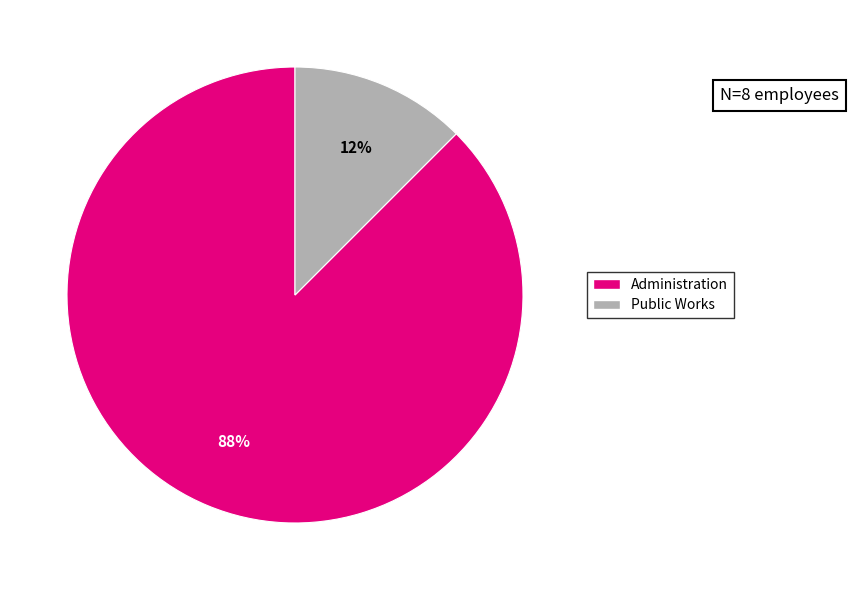

Which category has the smallest portion of the pie?

Public Works